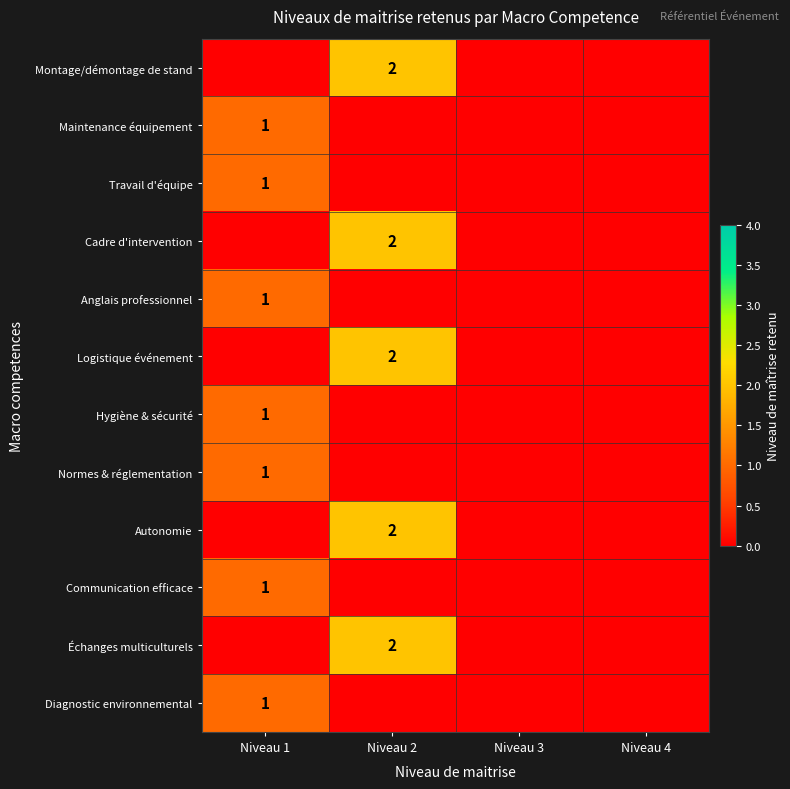

At which category is the sum across all series the highest?

Niveau 2